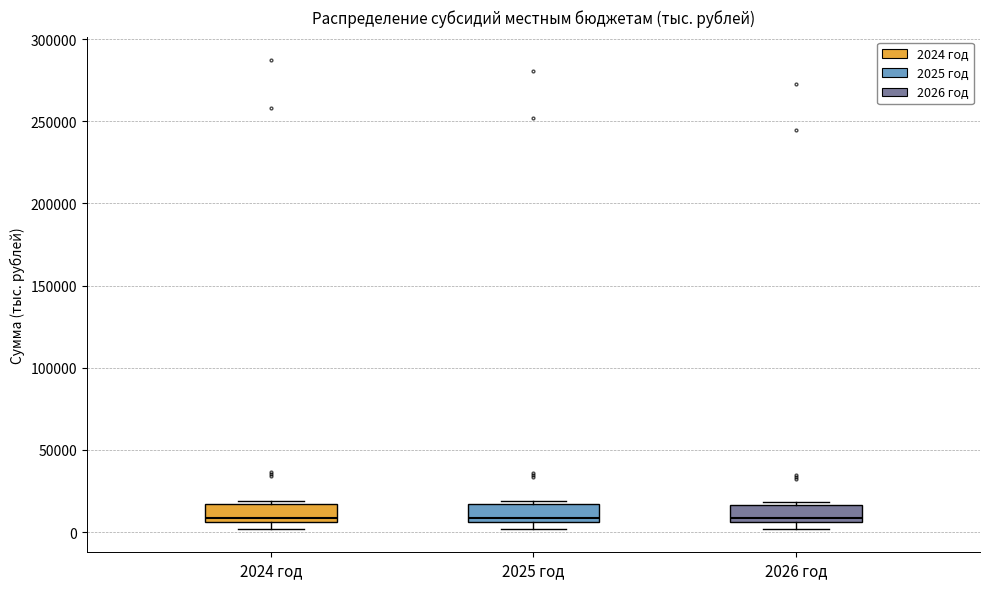

Where is the lower edge of the box for 2024 год on the y-axis? The values are not printed on the chart, so give them approximately, as read against the axis.

5000